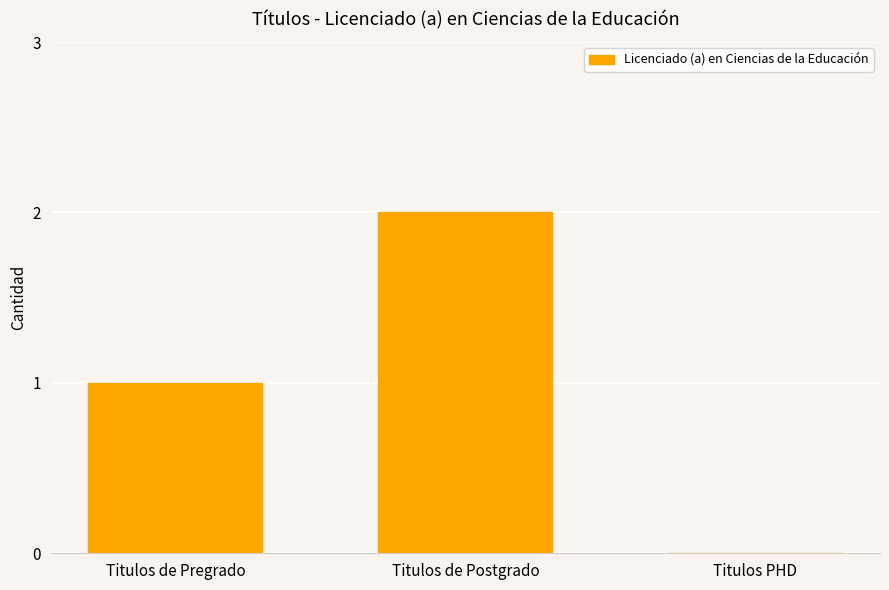

Which category has the highest value across all series?

Titulos de Postgrado